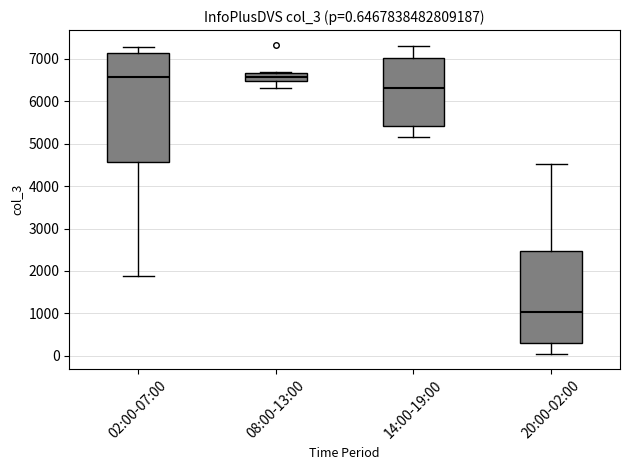

Which box is the tallest, from its lower edge to its upper edge?

02:00-07:00